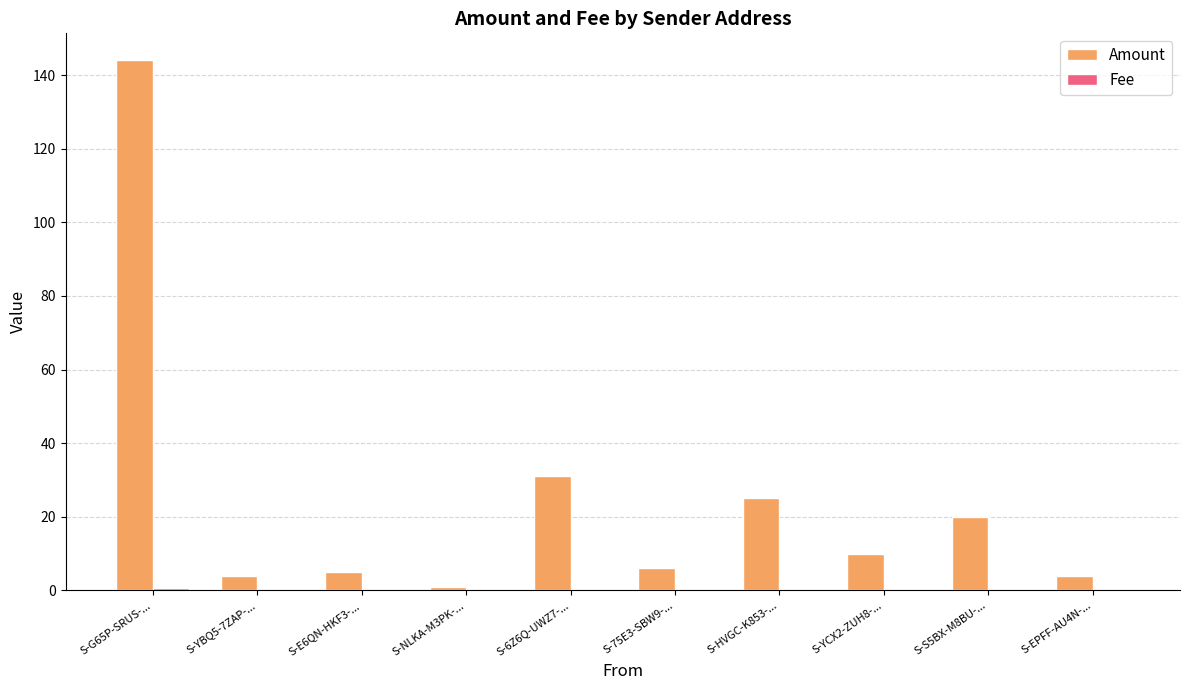

At which category is the sum across all series the highest?

S-G65P-SRUS-...